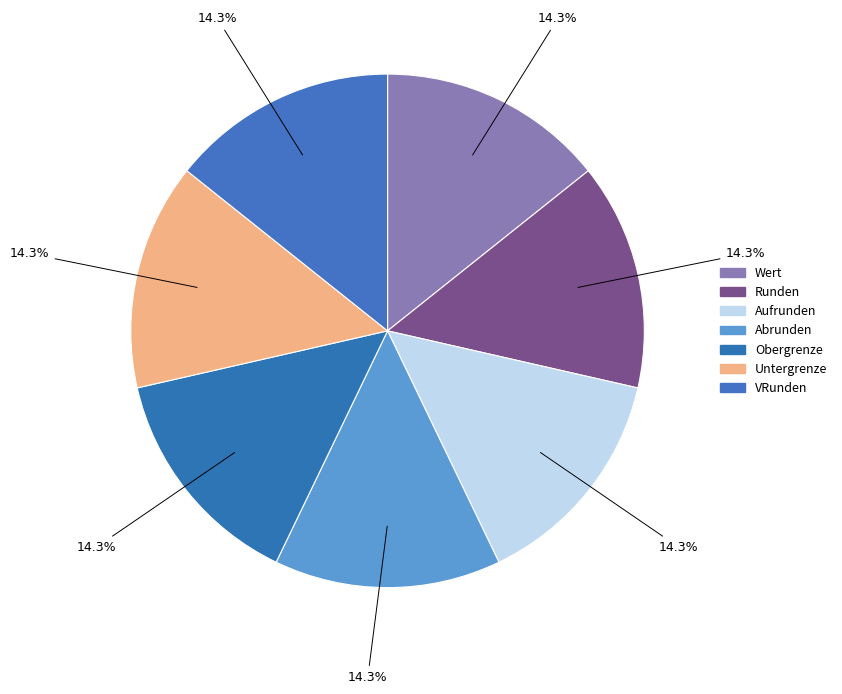

Between Aufrunden and Obergrenze, which is larger?

Aufrunden